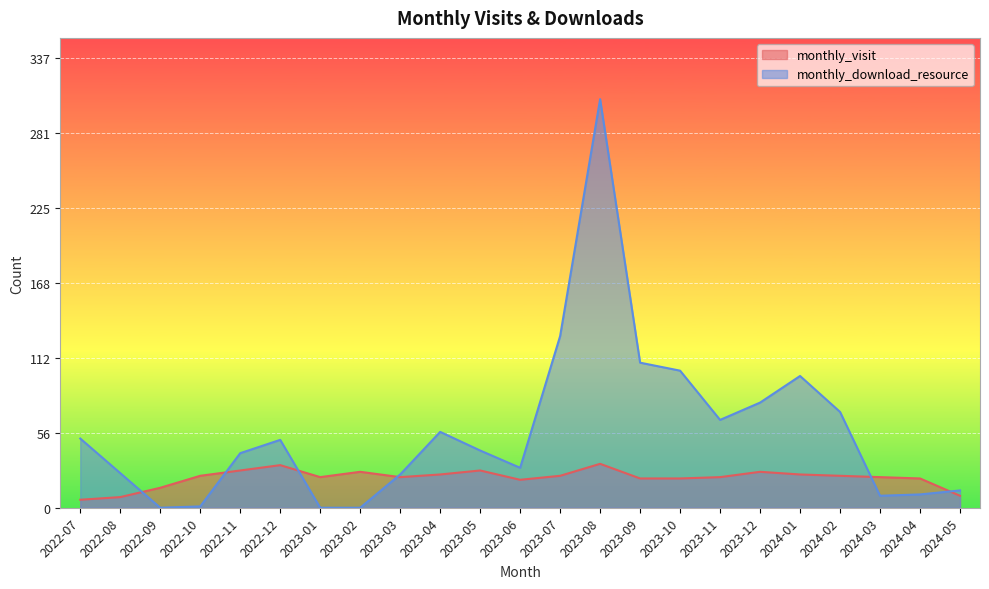

How many interior local peaks does the monthly_visit series have?

5